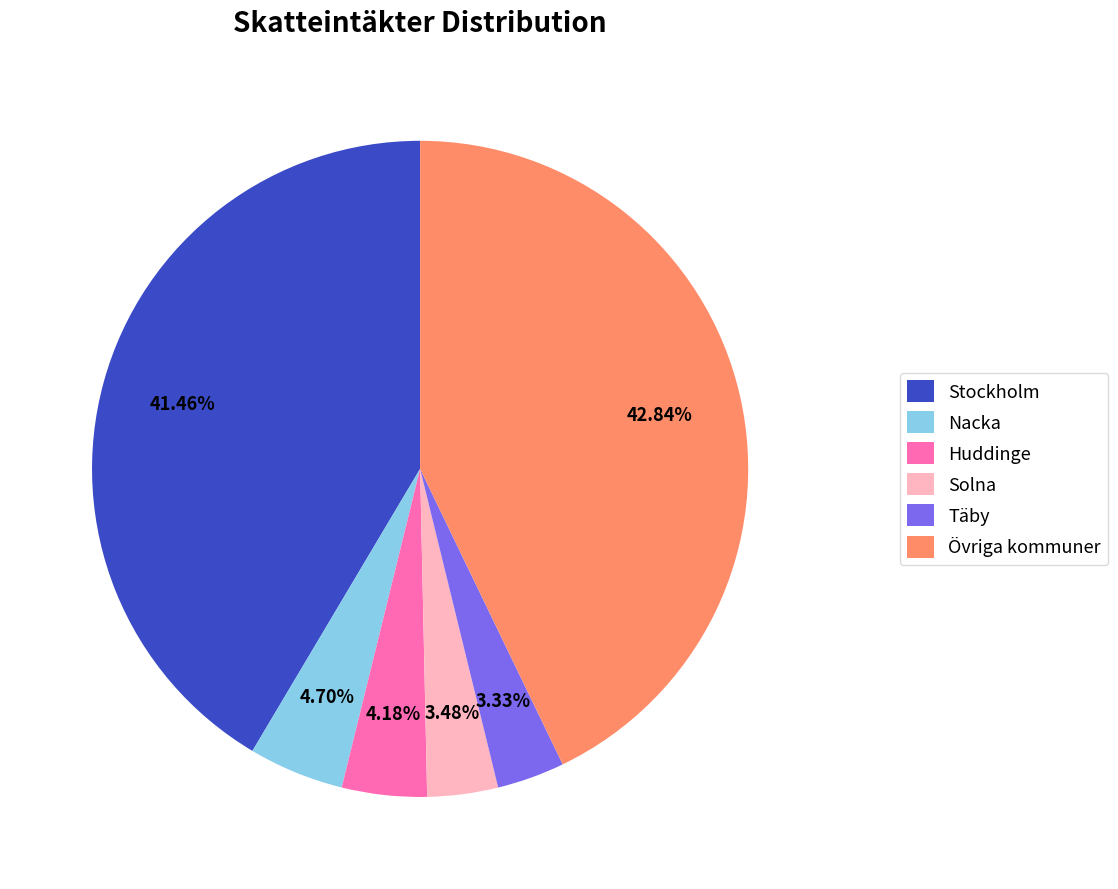

To the nearest percent, what is the average slice percentage?

17%